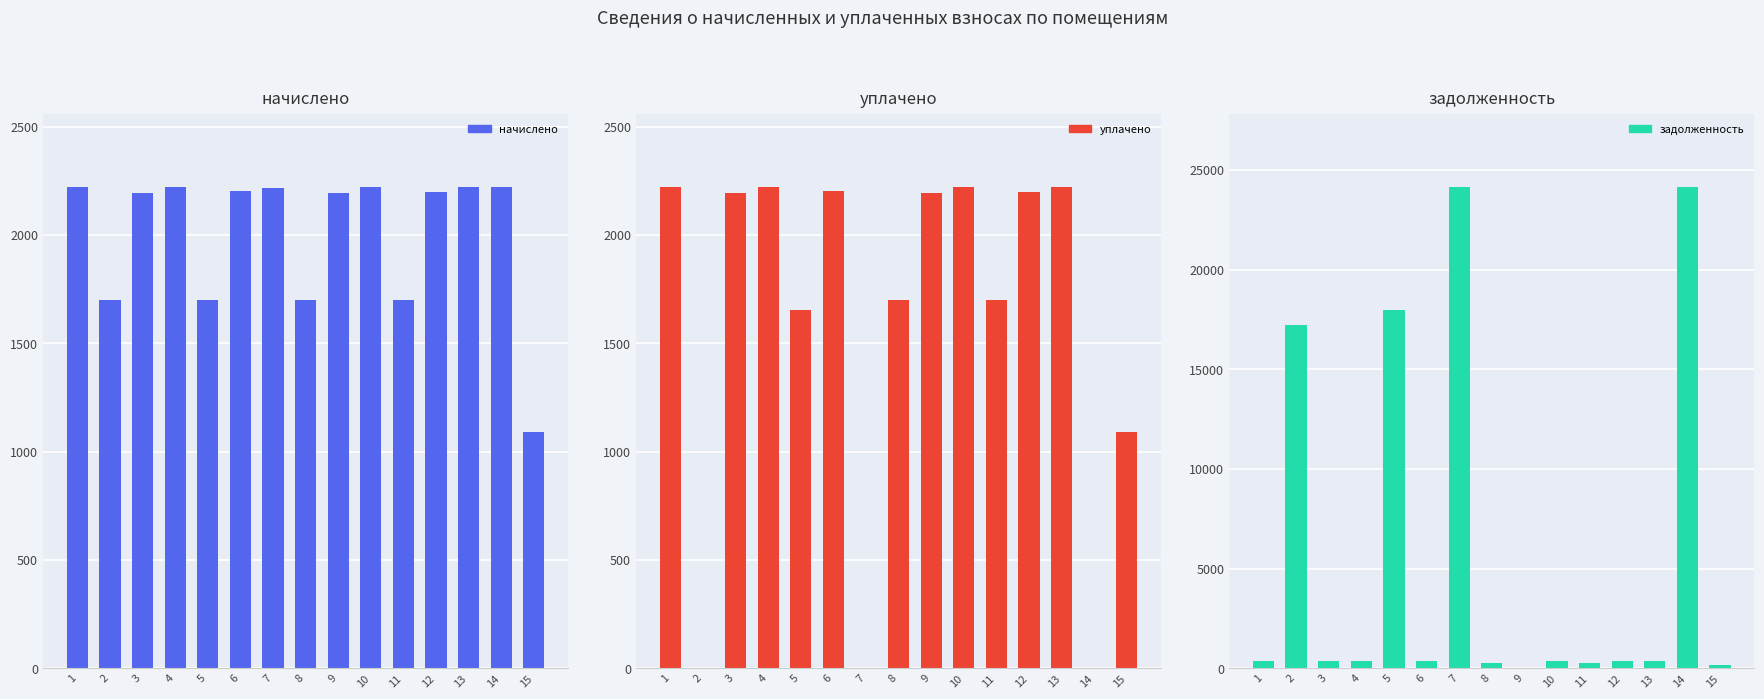

The value of начислено at 3 is 3119.8. True or false?

False